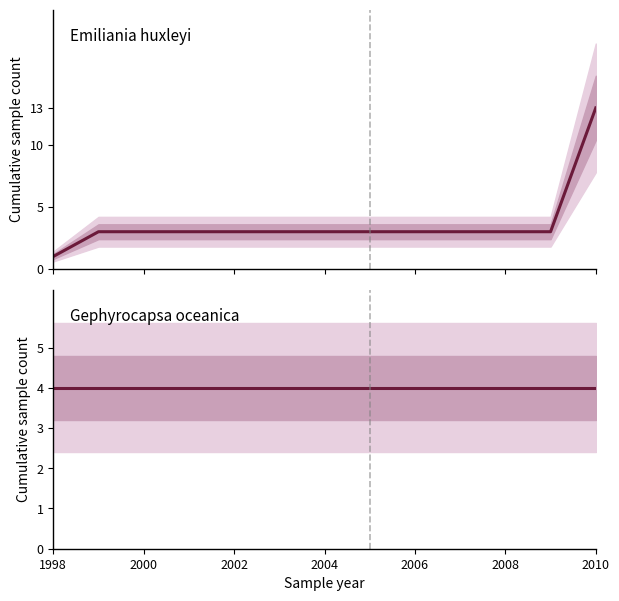

Which series has the largest total across all categories?

Gephyrocapsa oceanica (WoRMS 235955)